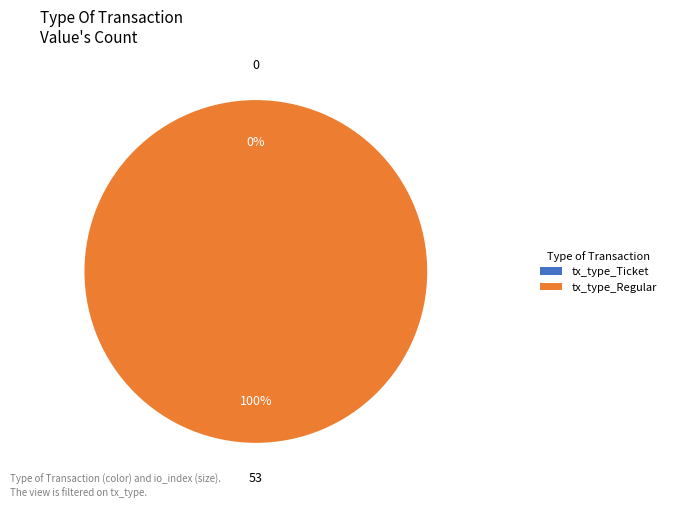

The tx_type_Ticket slice represents 1% of the pie. True or false?

False